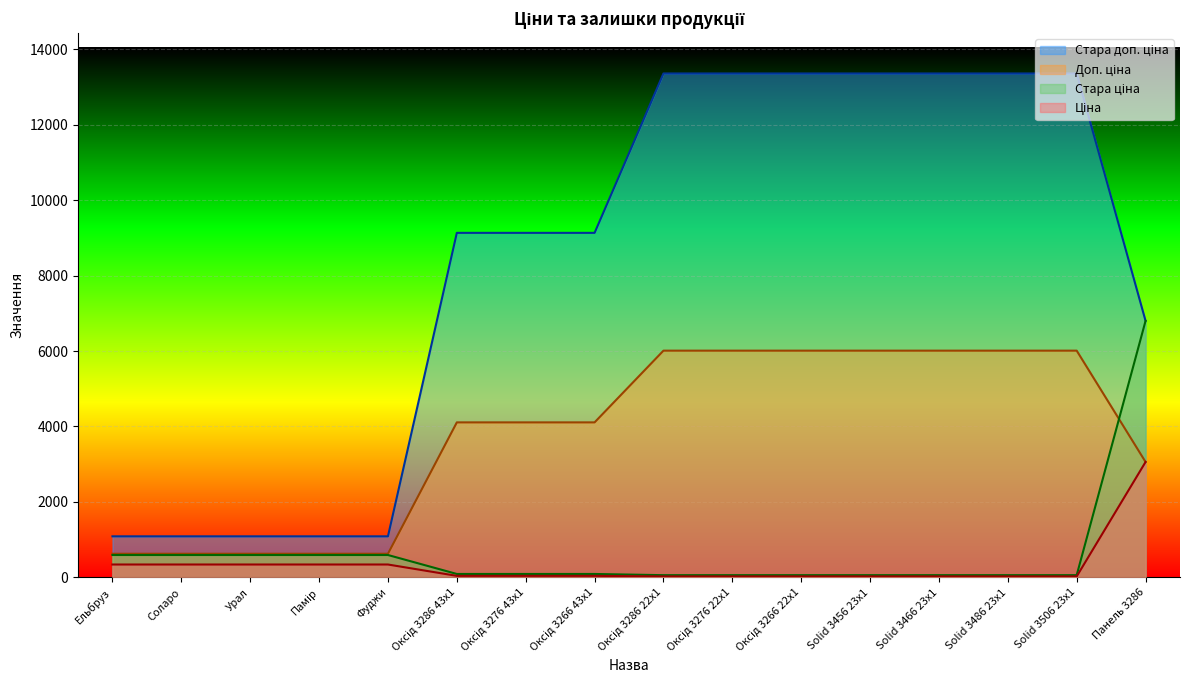

What is the sum of all Стара доп. ціна values?

133131.1